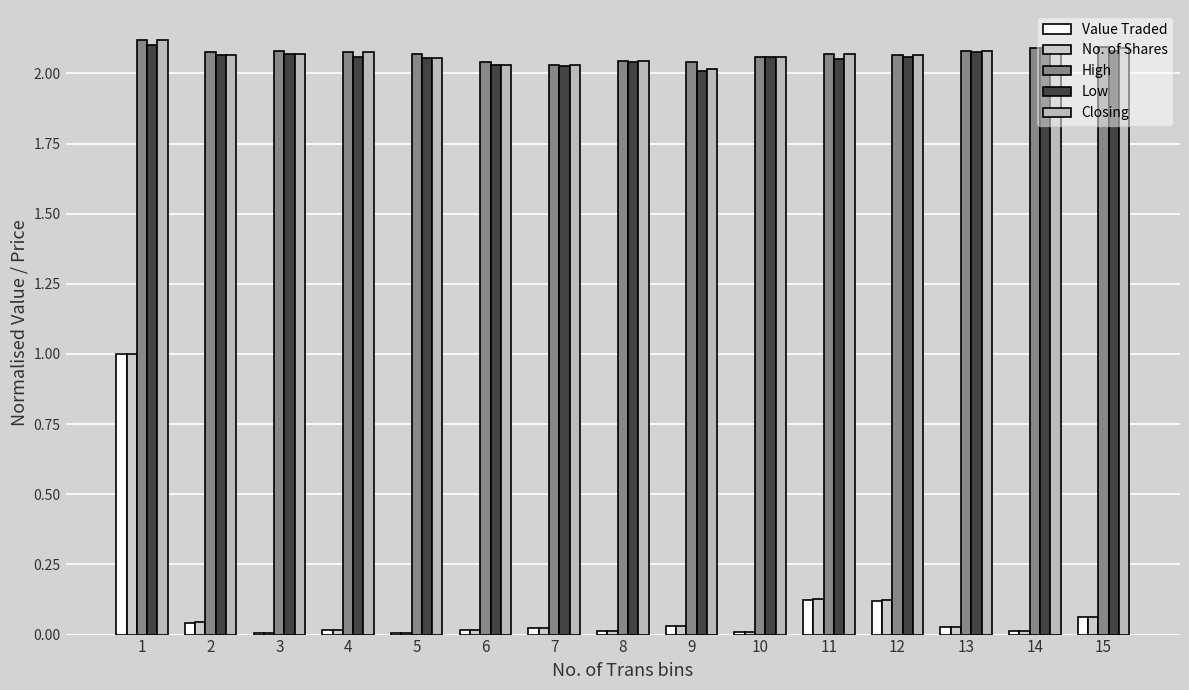

At which label is High closest to 2?

7